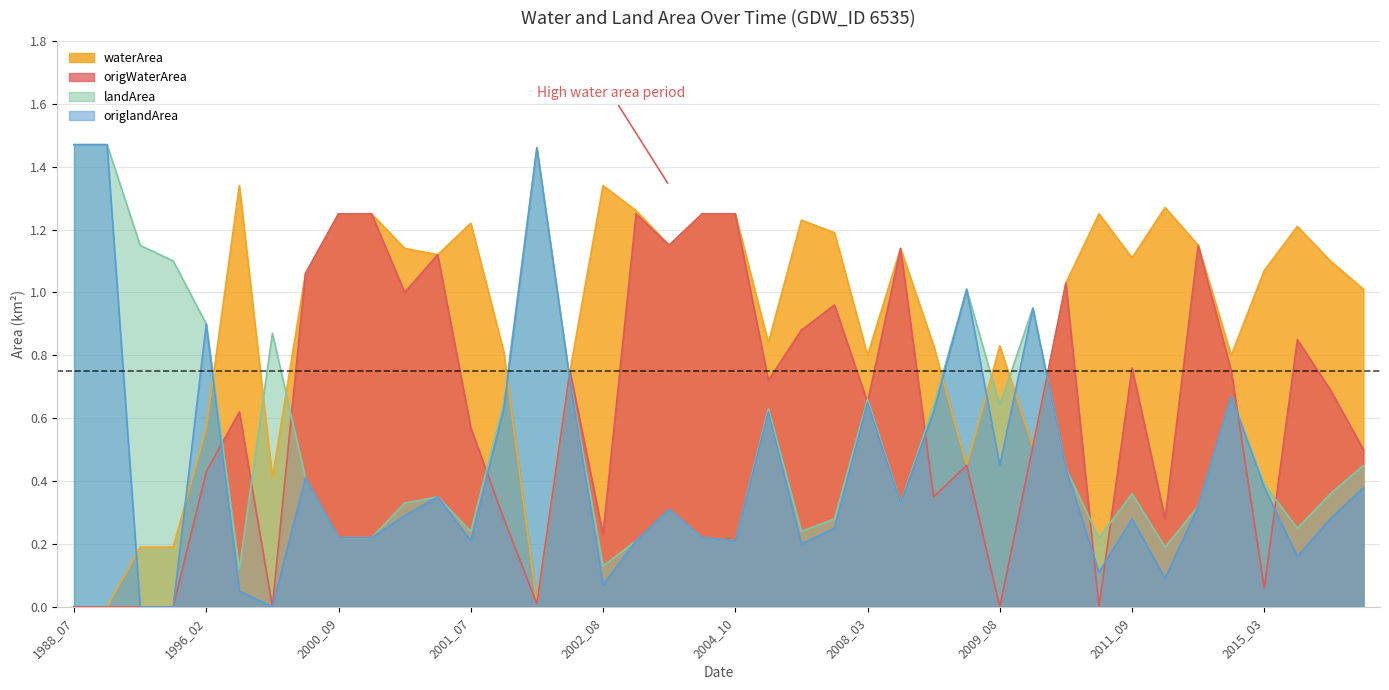

The value of landArea at 2000_06 is 0.4. True or false?

True